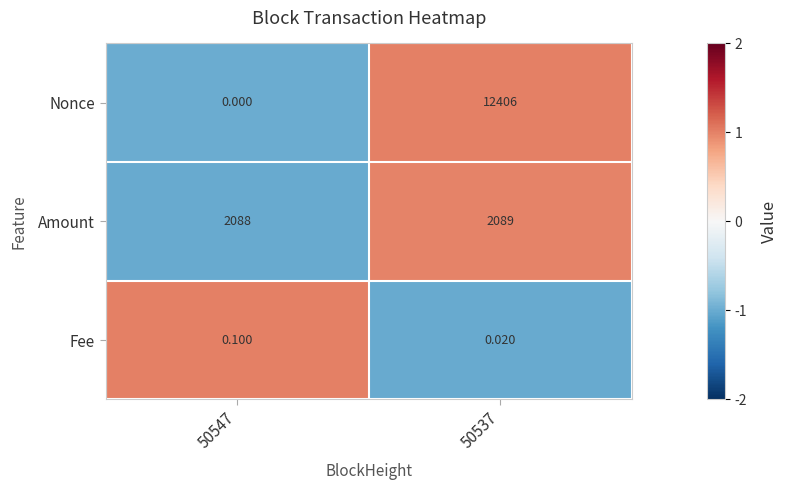

List the series in order of their peak value, lowest first.

Fee, Amount, Nonce